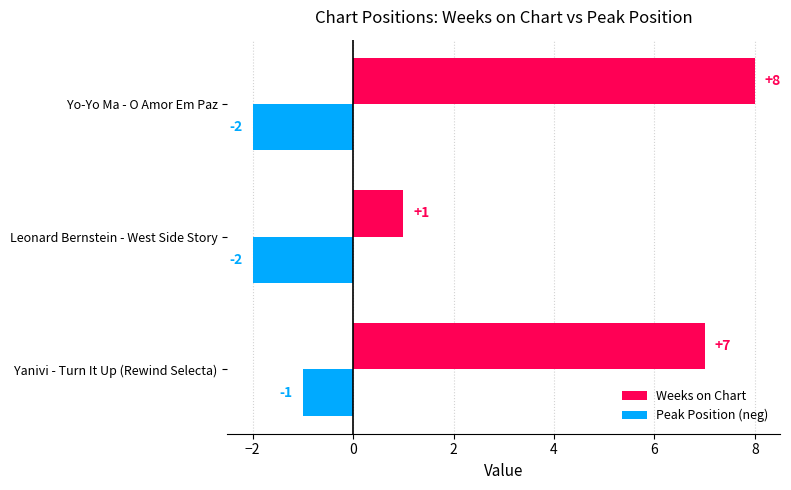

Is the value of Weeks on Chart at Yanivi - Turn It Up (Rewind Selecta) greater than the value of Peak Position (neg) at Leonard Bernstein - West Side Story?

Yes